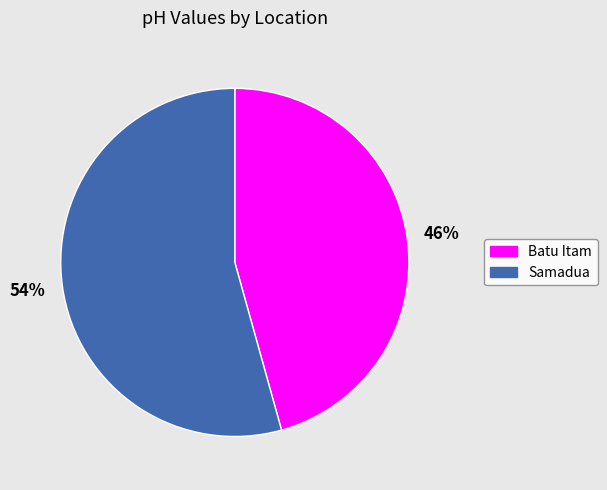

Does Samadua represent more than half of the total?

Yes